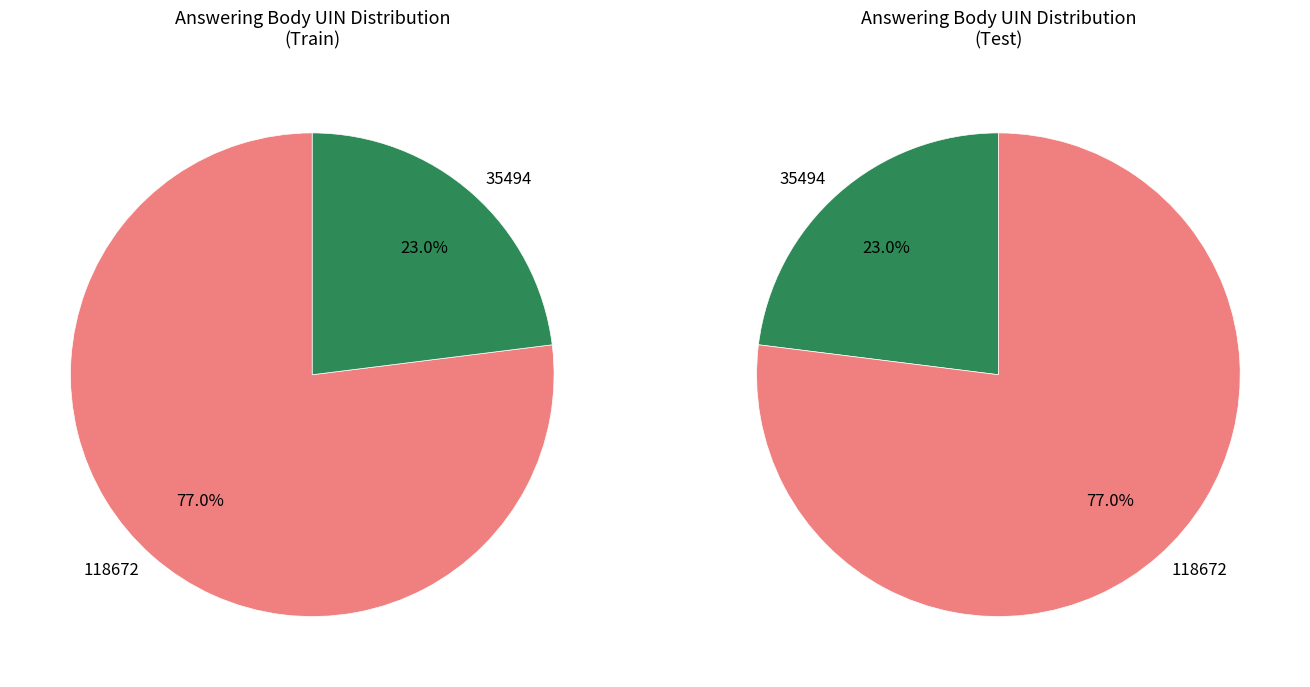

Which has a higher value, 35494 or 118672?

118672